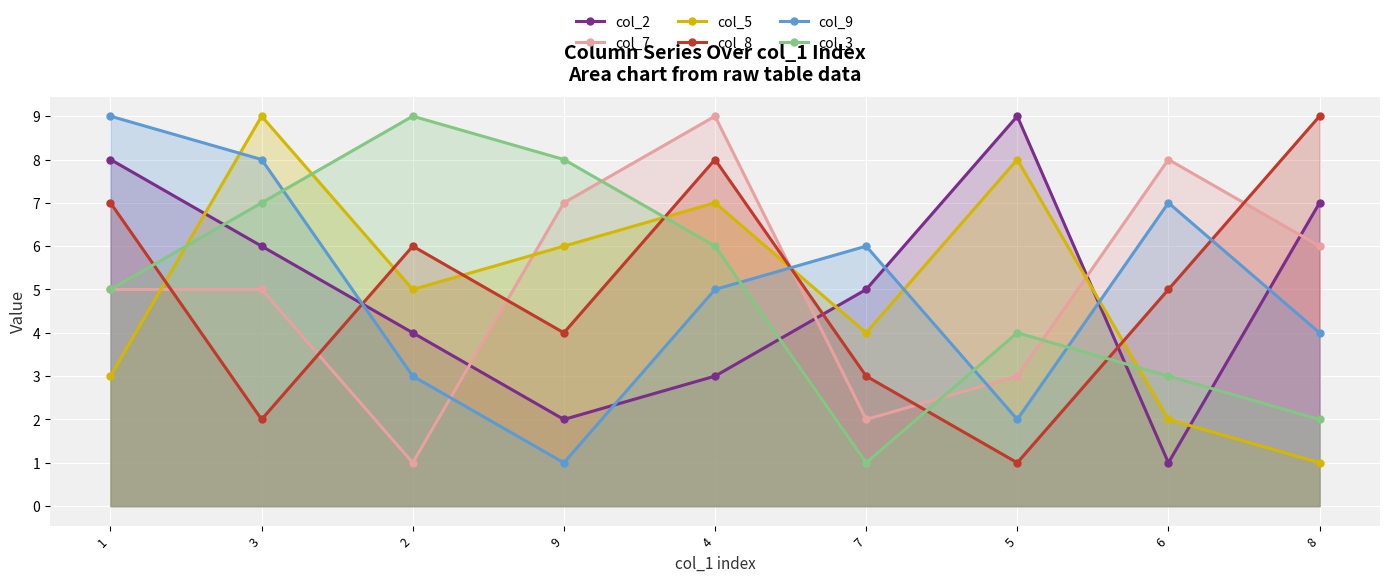

What is the label of the 8th point from the left?

6